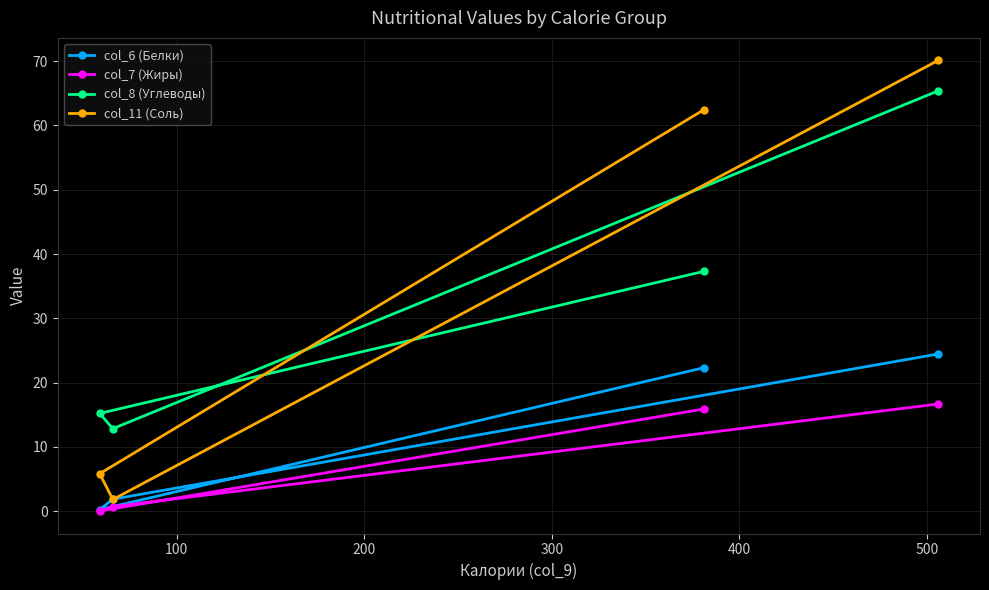

Which series has the largest range (max minus min)?

col_11 (Соль)